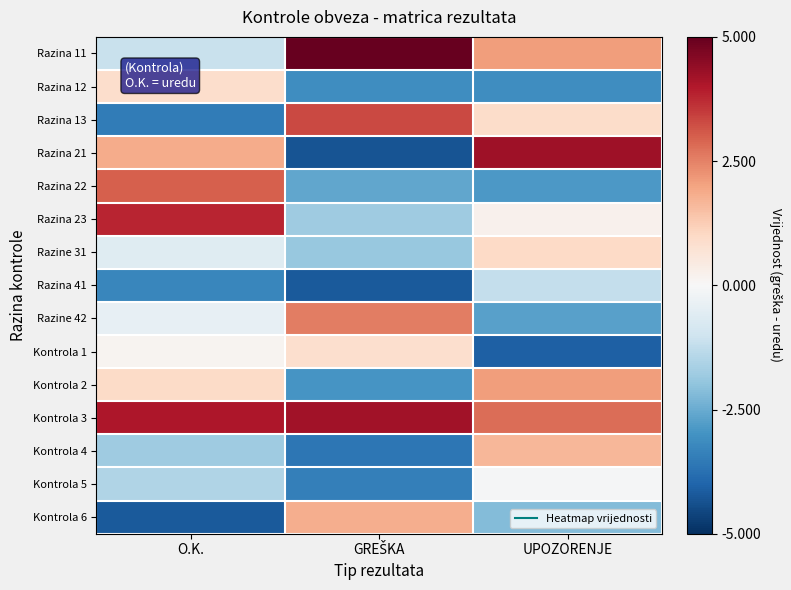

At which category does the chart reach its peak across all series?

GREŠKA